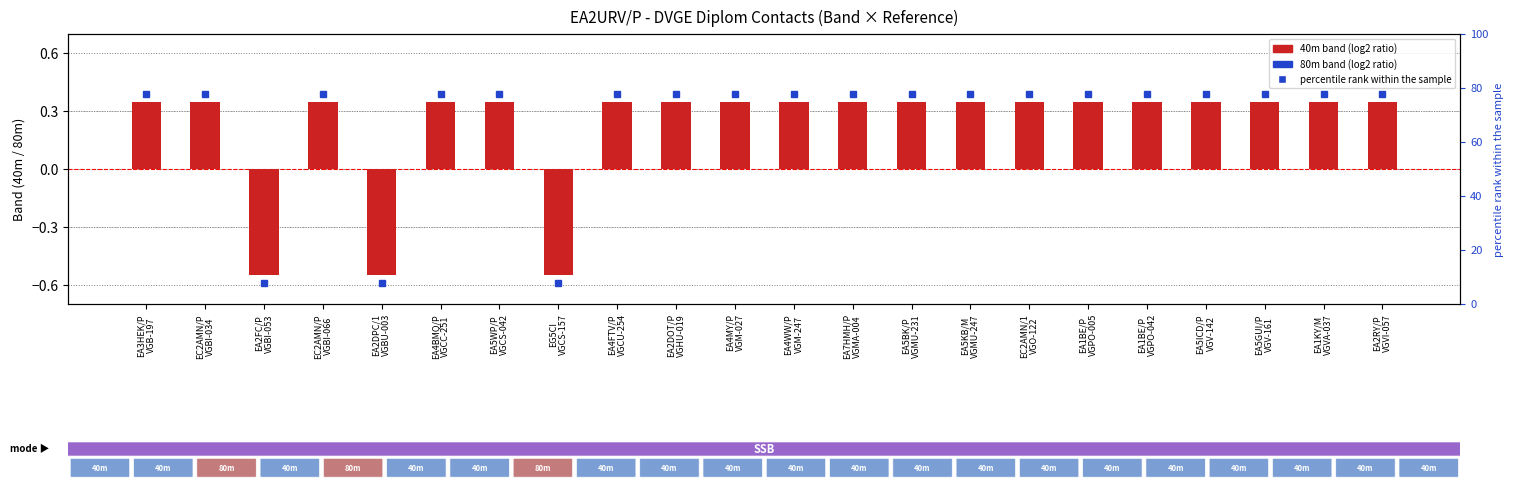

Where is the data nearest to the value 0?

EA3HEK/P
VGB-197